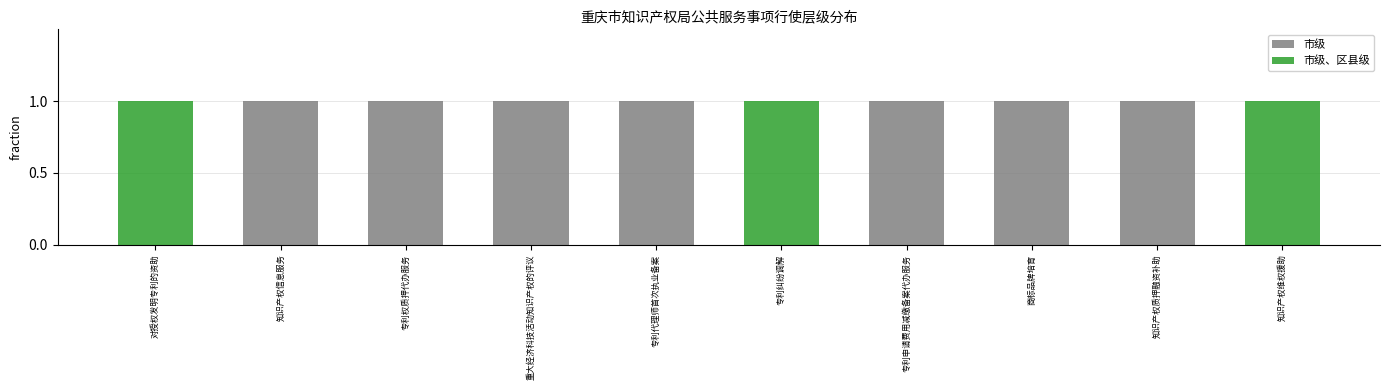

The value of 市级、区县级 at 专利代理师首次执业备案 is 0. True or false?

True